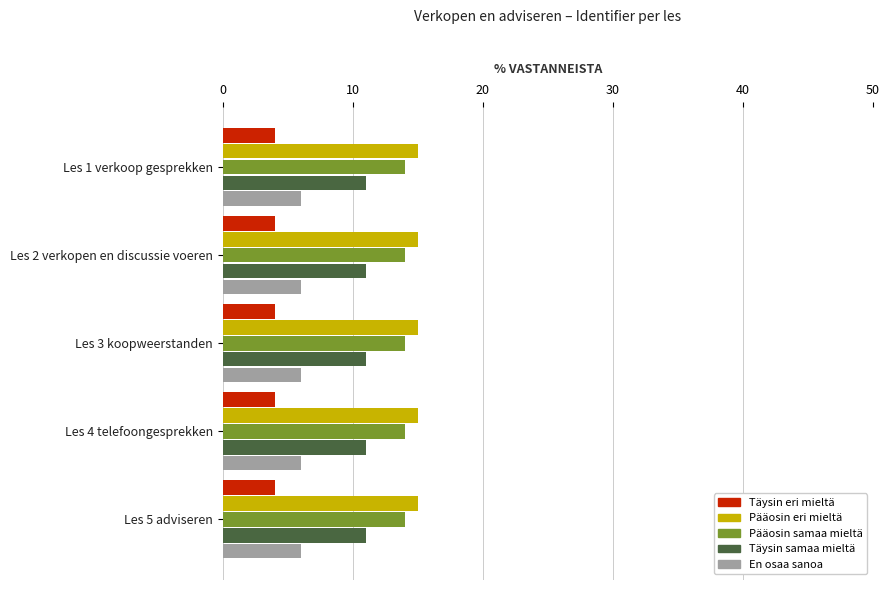

What is the average value of the Täysin eri mieltä series?

4.0